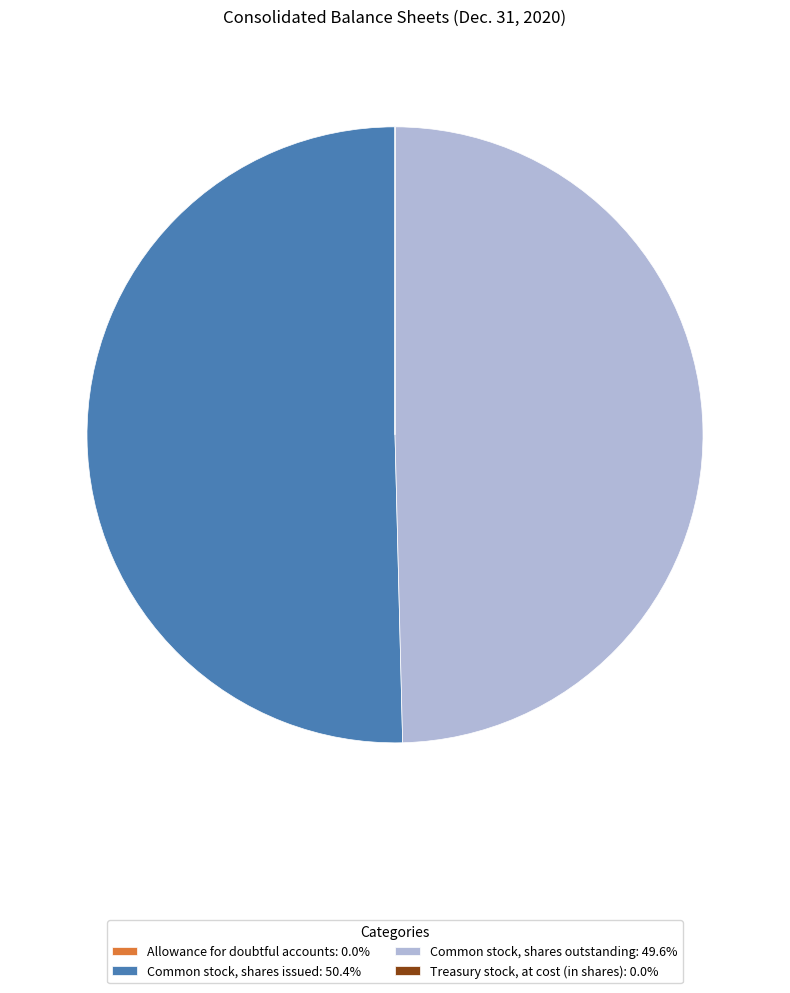

Does Common stock, shares outstanding: 49.6% account for over 50% of the chart?

No